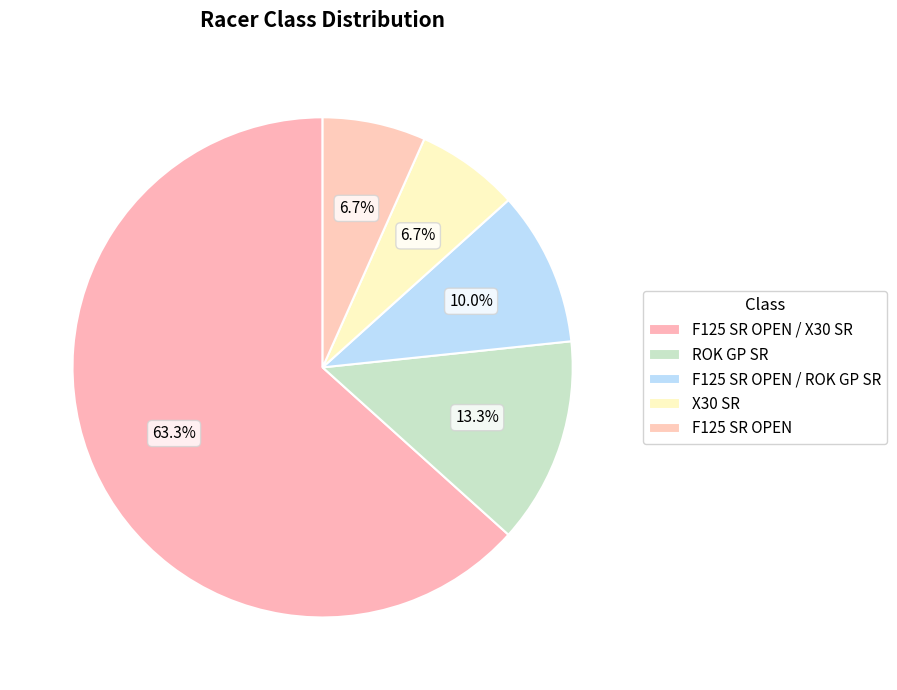

Rank the categories by value from highest to lowest.

F125 SR OPEN / X30 SR, ROK GP SR, F125 SR OPEN / ROK GP SR, X30 SR, F125 SR OPEN